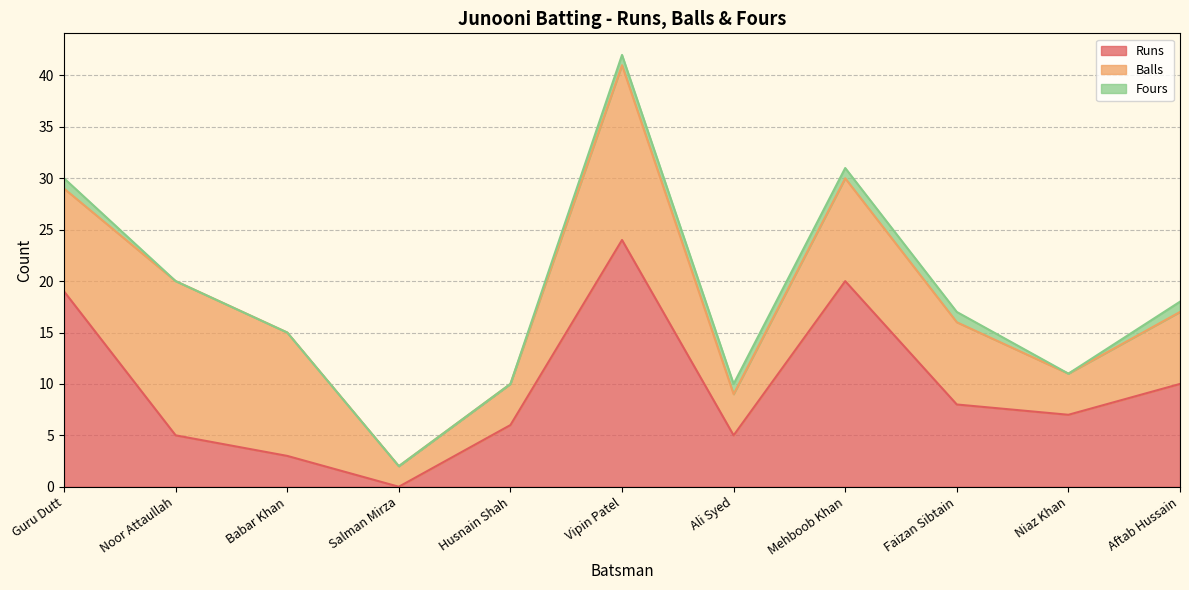

At which category does Runs reach its first local valley?

Salman Mirza